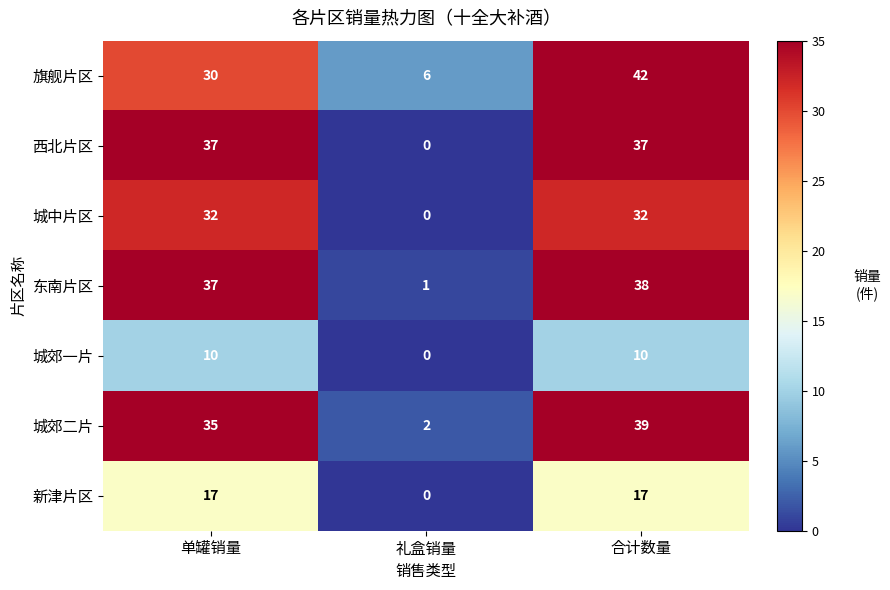

How many 新津片区 values are between 0 and 17?

3